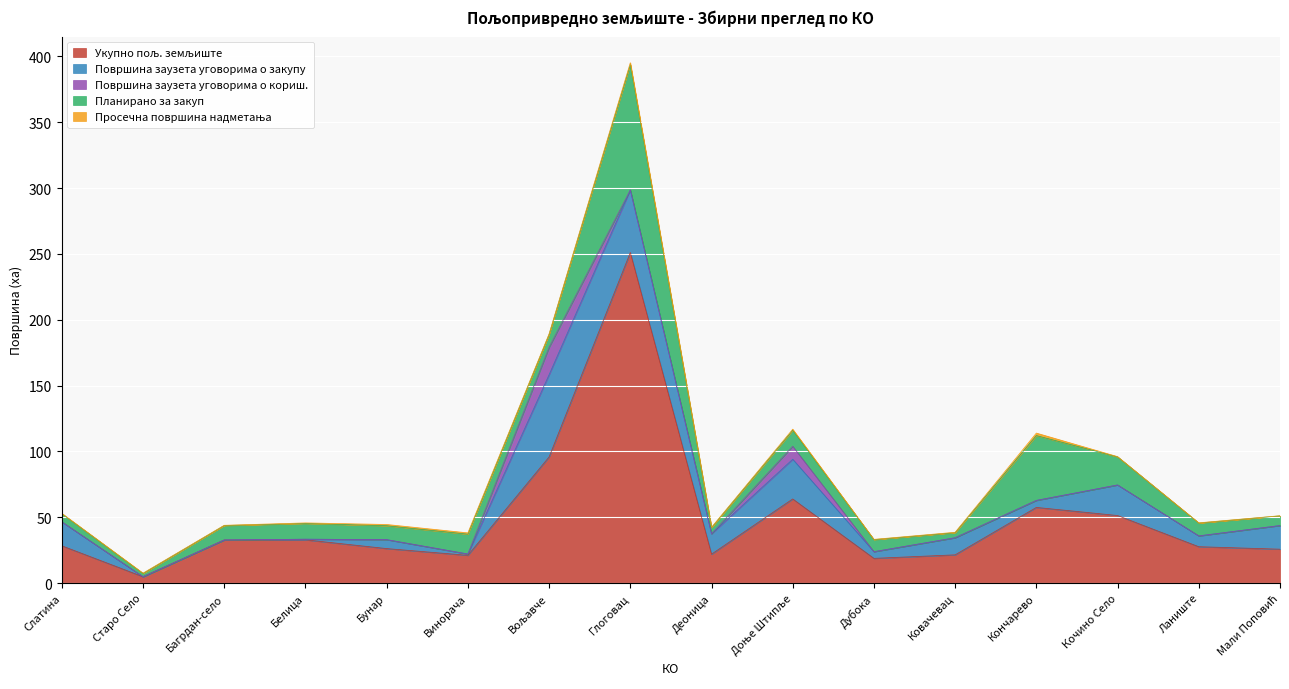

How many lines are shown in the chart?

5